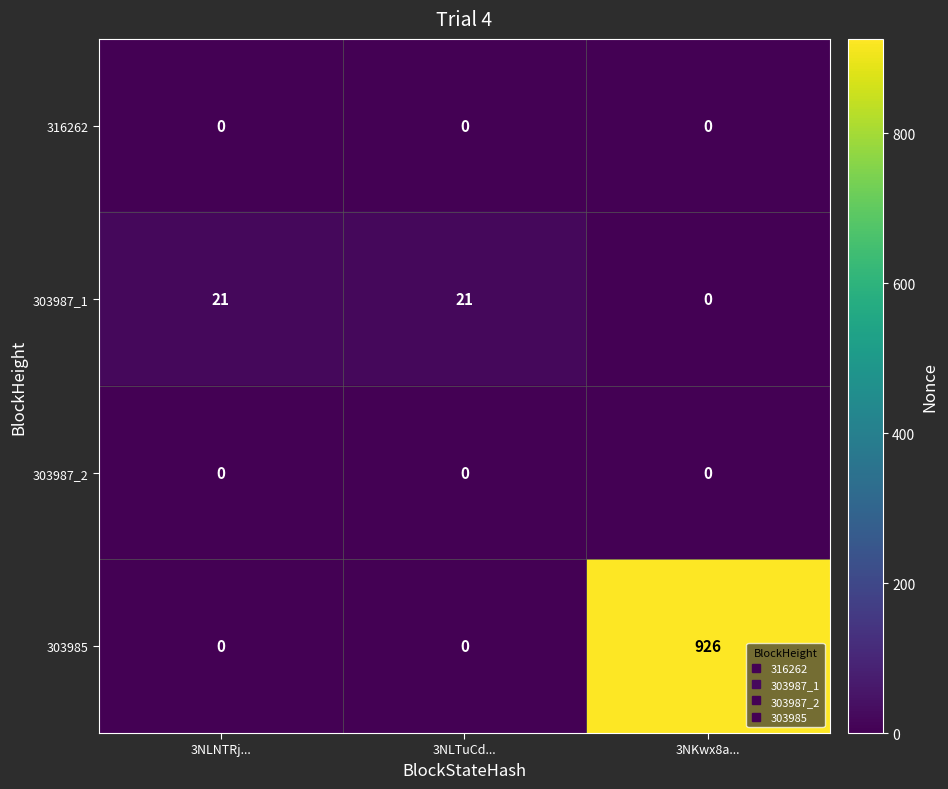

Reading right to left, extract all data points from this chart.

316262: 0	0	0
303987_1: 0	21	21
303987_2: 0	0	0
303985: 926	0	0